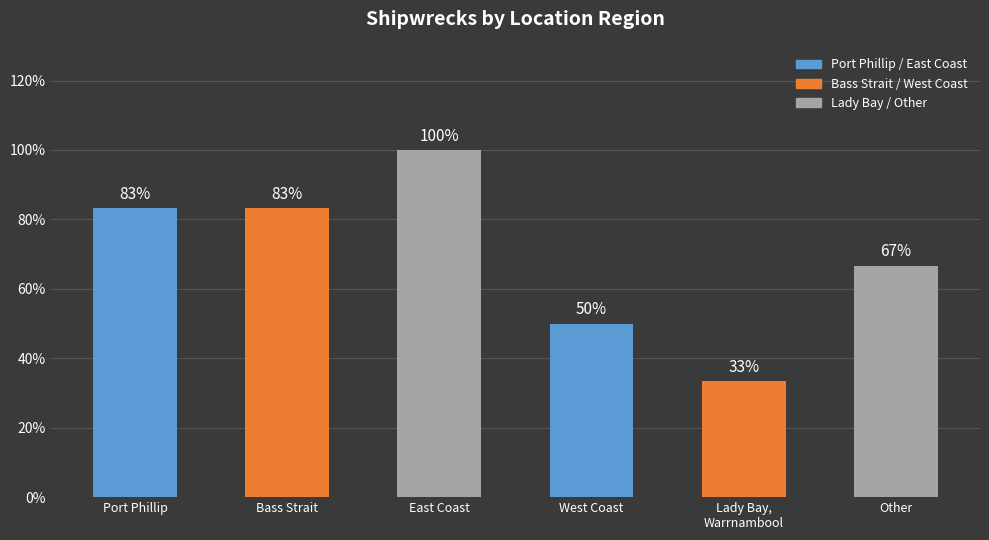

What is the smallest value displayed?

33.3